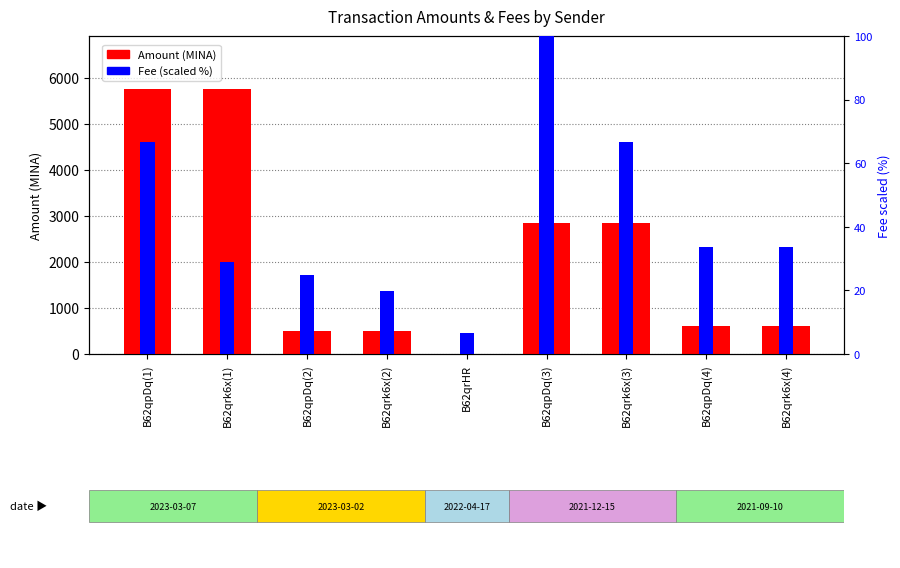

What is the difference between the Fee (scaled) values at B62qpDq(2) and B62qpDq(1)?

41.7